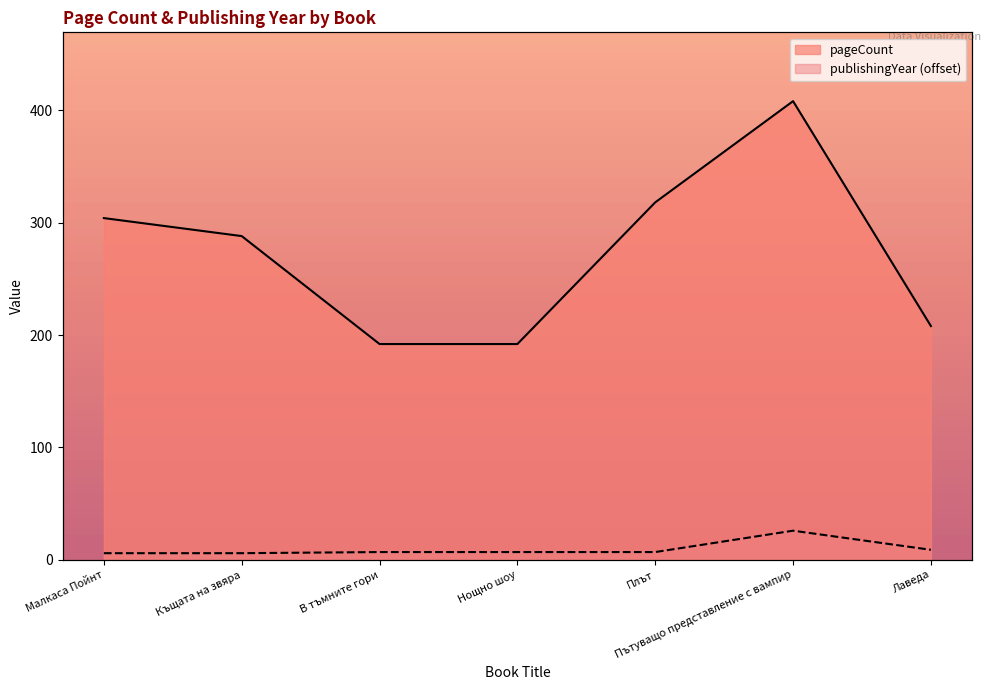

True or false: pageCount and publishingYear cross at least once.

False